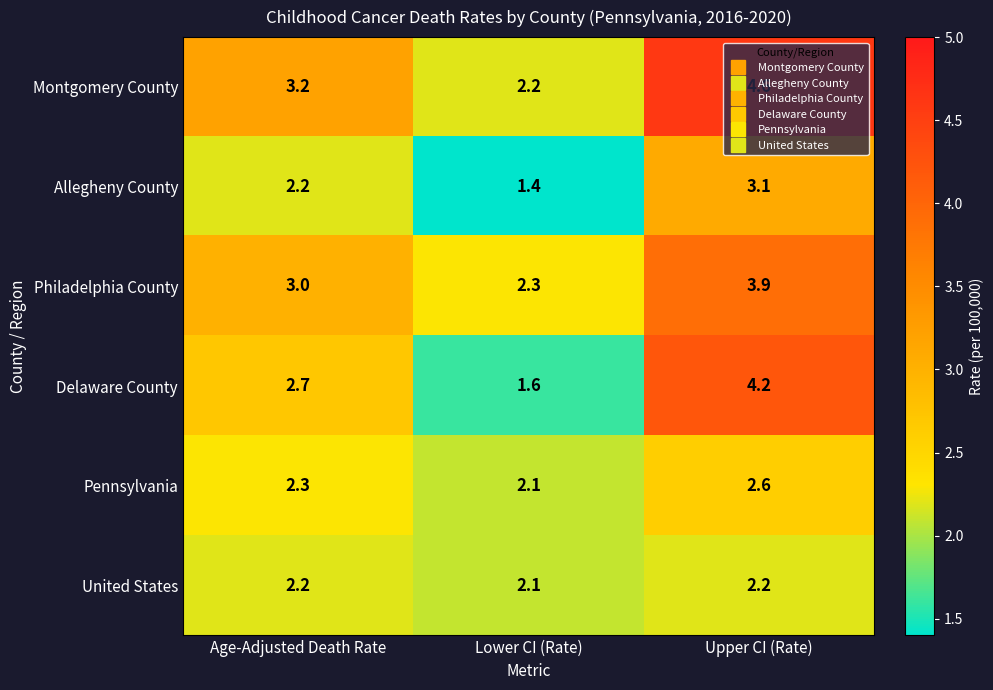

Which series has the largest total across all categories?

Montgomery County